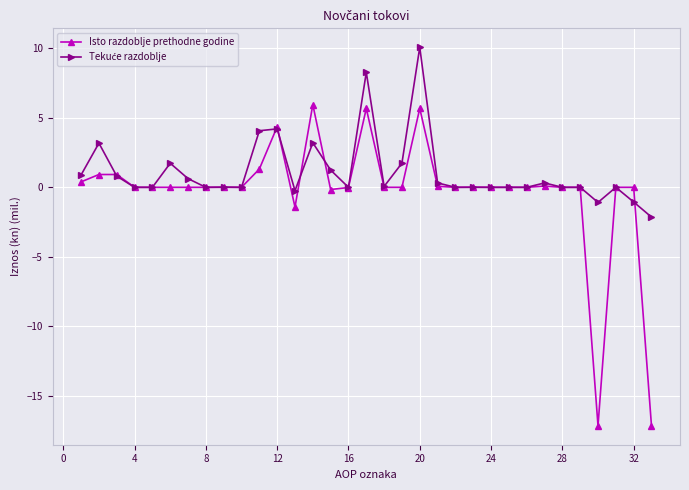

What is the maximum value shown in the chart?

10.1